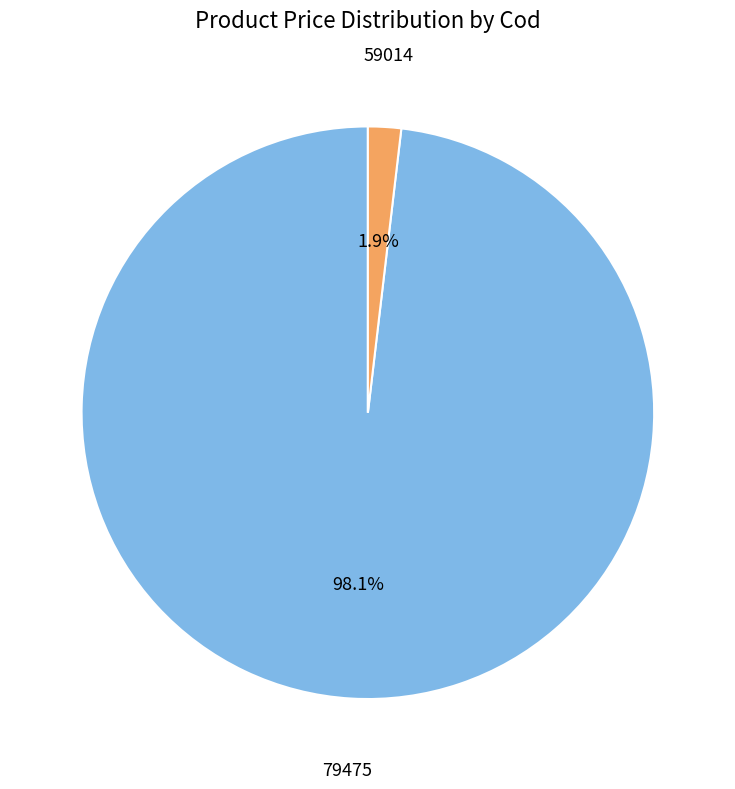

Is there a majority slice in this chart?

Yes